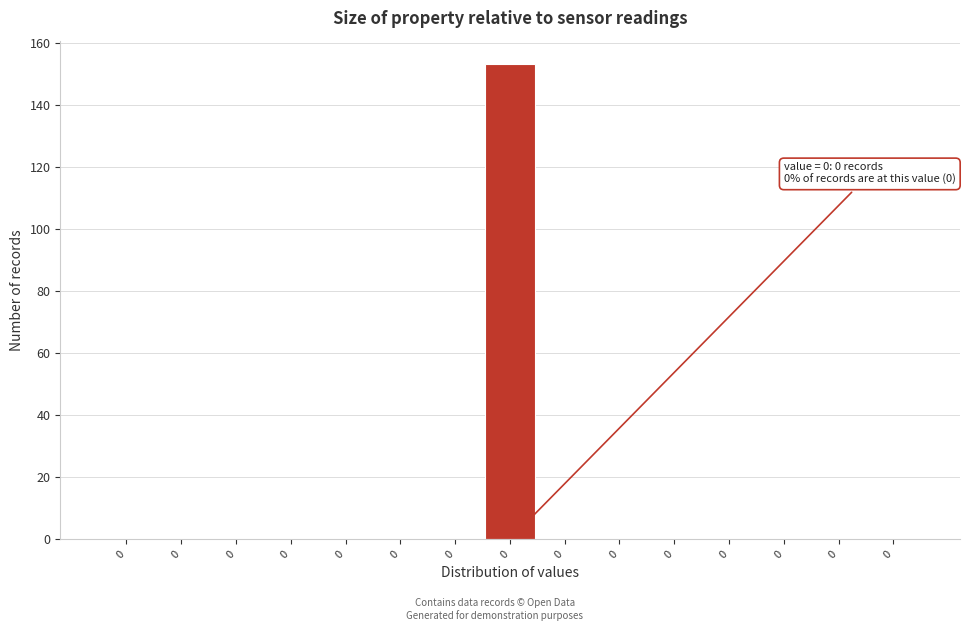

How many categories are shown in the chart?

15